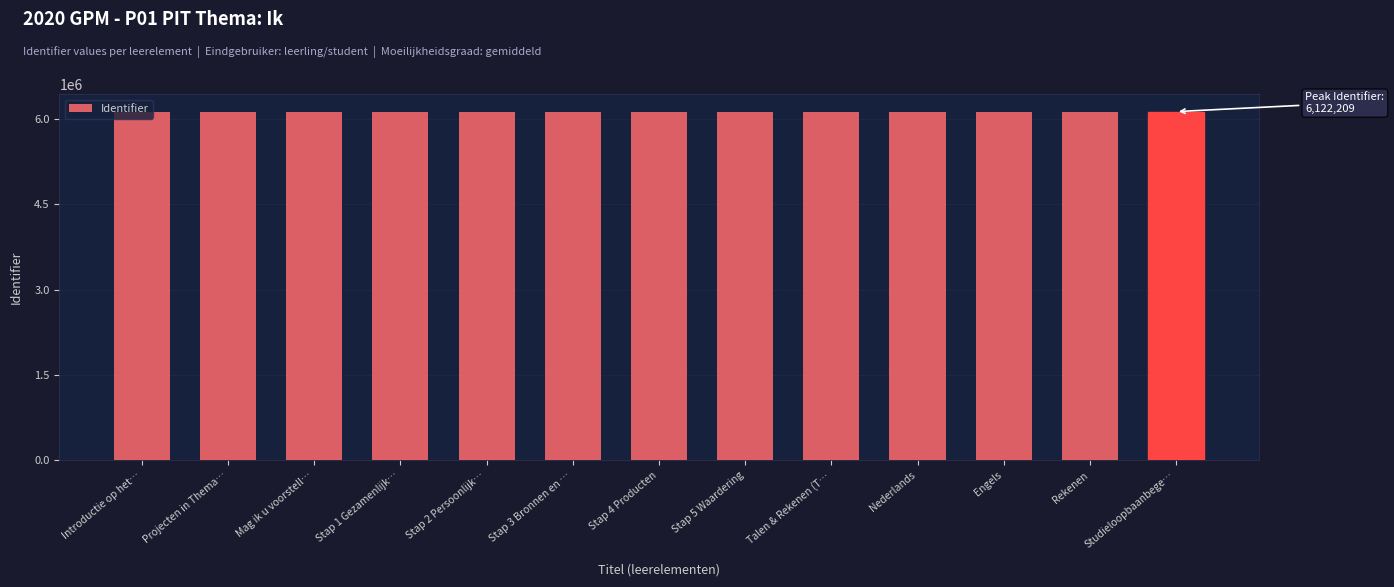

What is the label of the 9th bar from the right?

Stap 2 Persoonlijk…